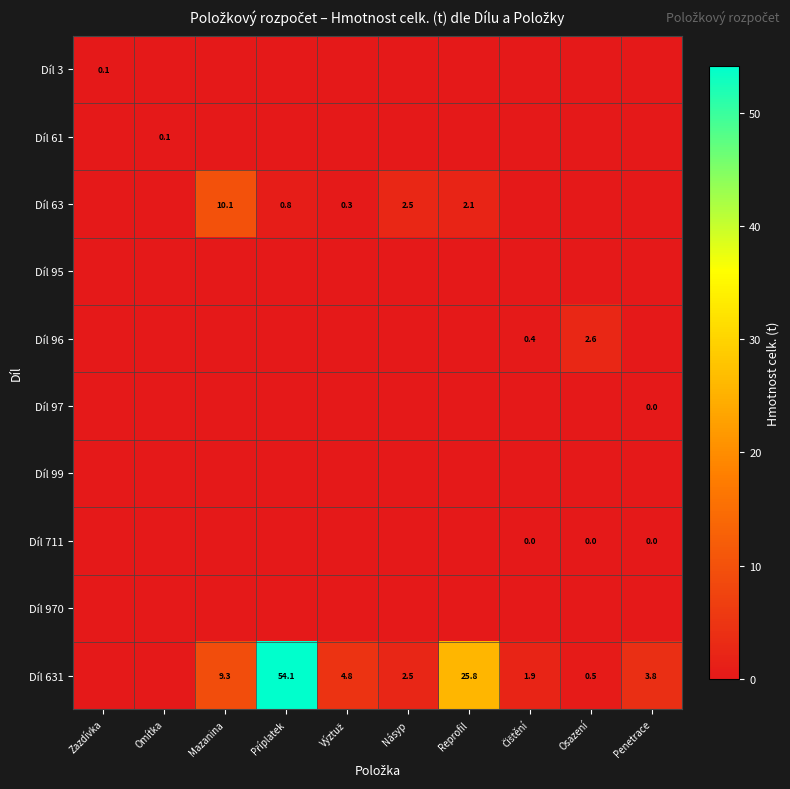

What is the difference between the Díl 63 values at Násyp and Mazanina?

7.6